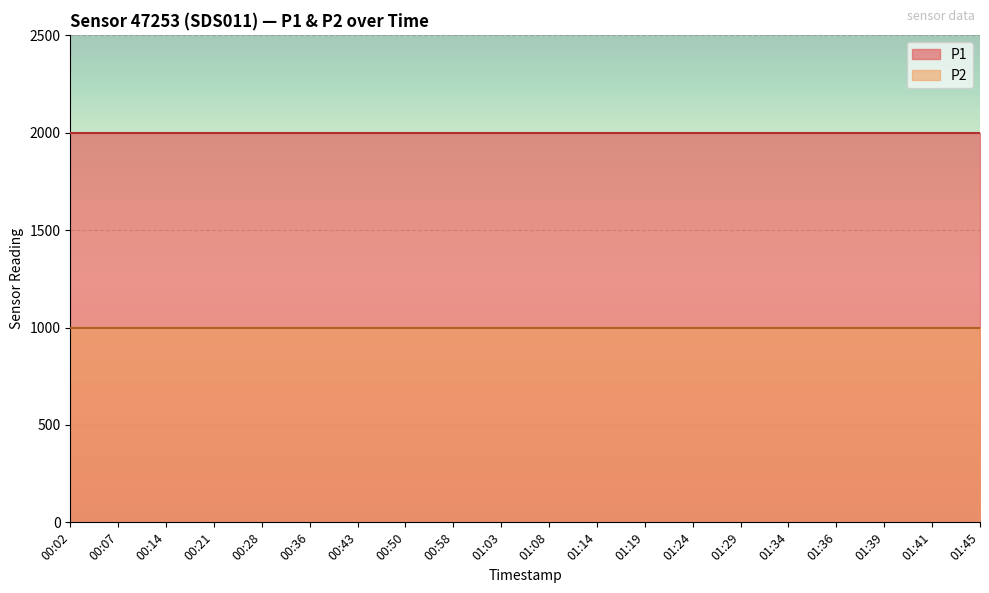

What are all the series names shown in the legend?

P1, P2